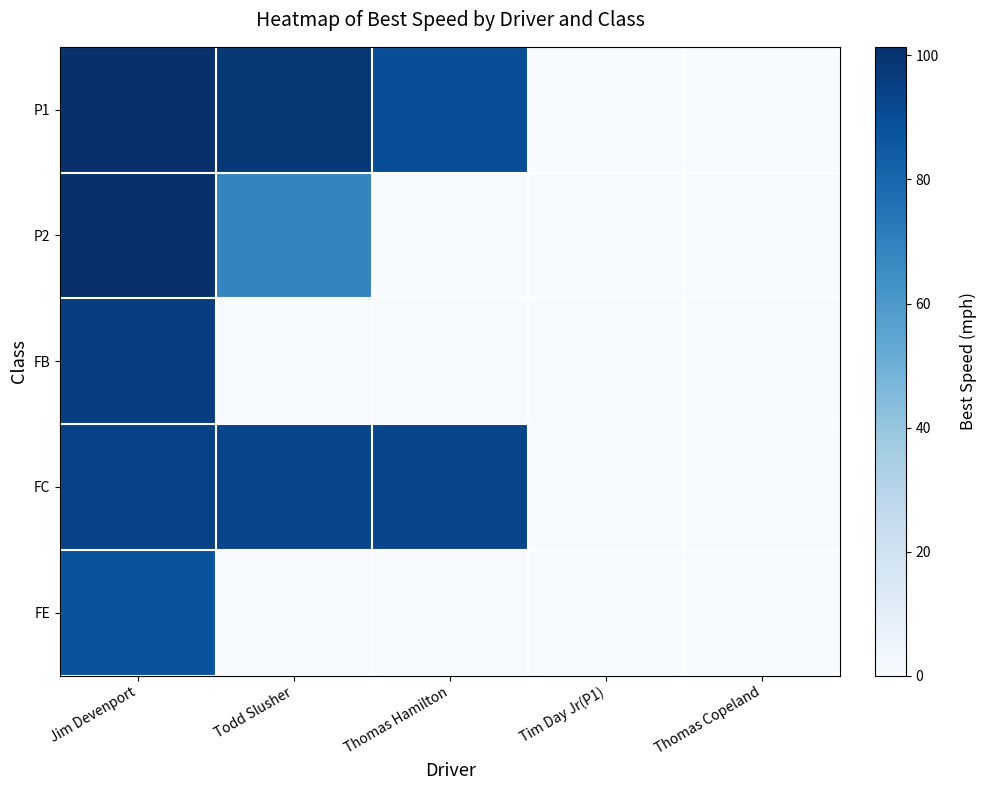

How many data points does each series have?

5